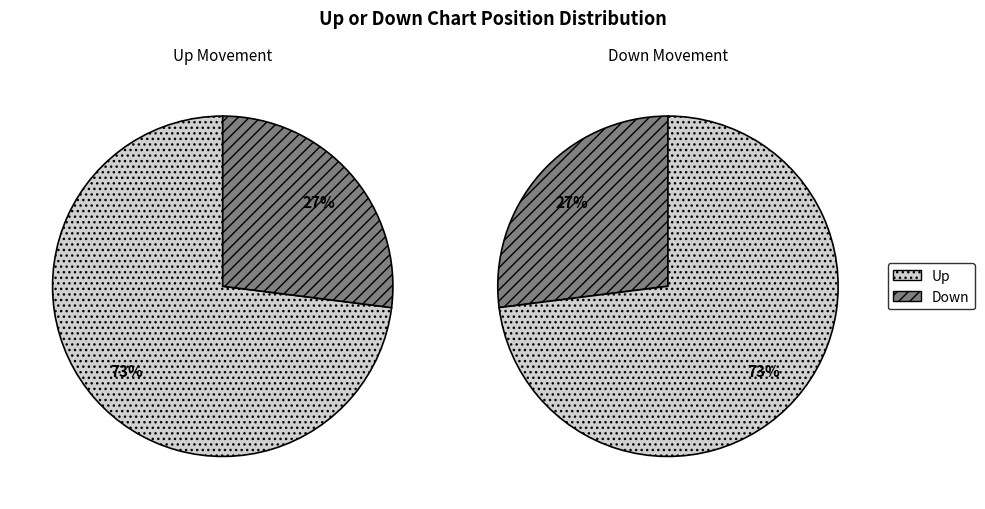

Count the number of slices in the pie.

2